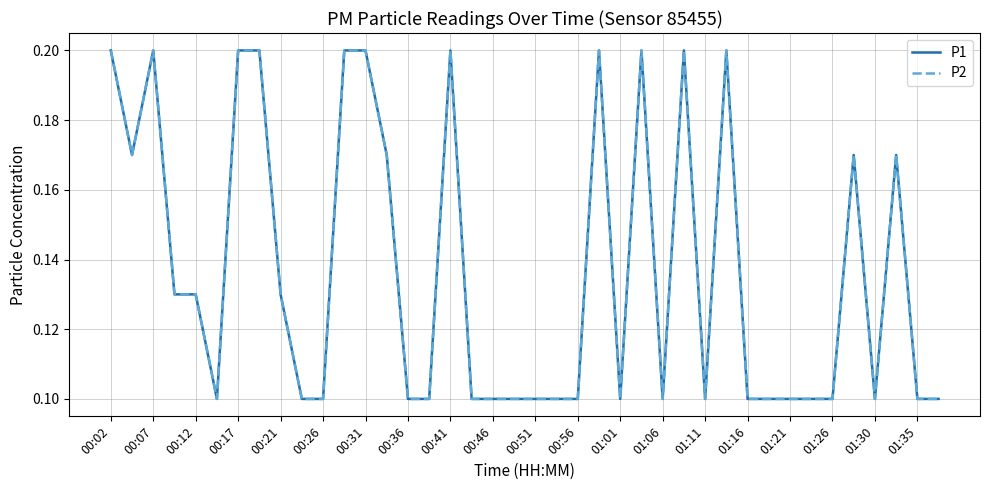

What is the label of the 33rd point from the right?

00:36